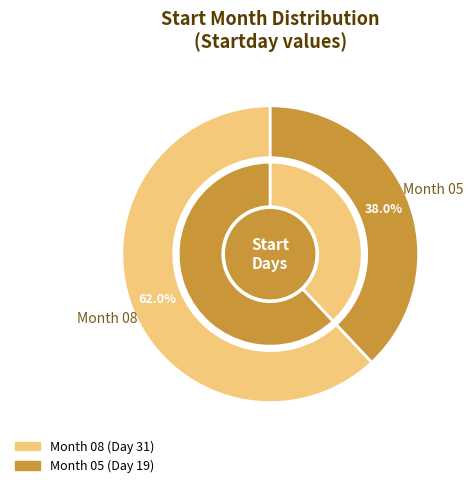

What percentage is the 08 slice, to the nearest percent?

62%